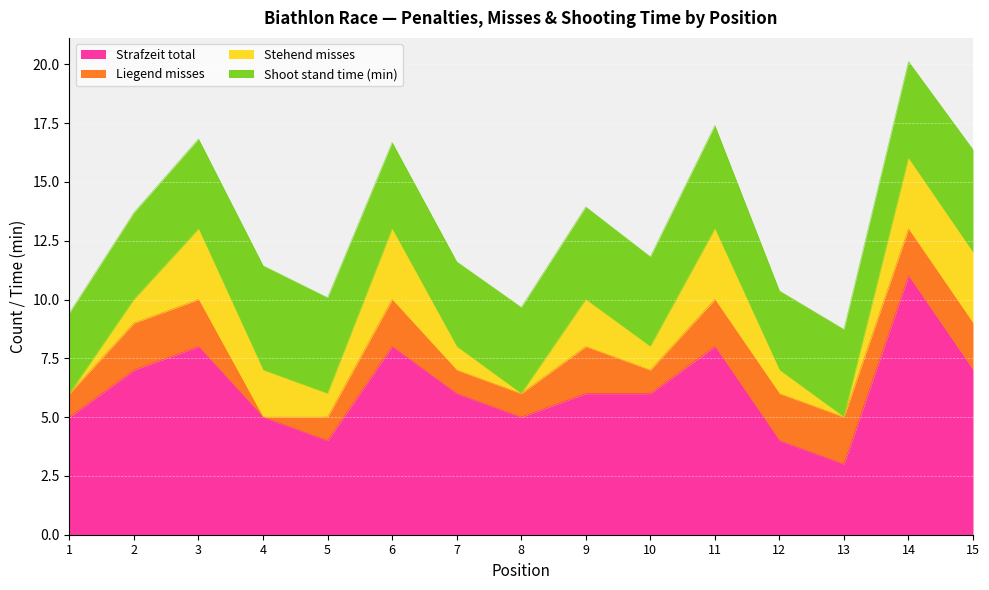

At which category is the sum across all series the highest?

14